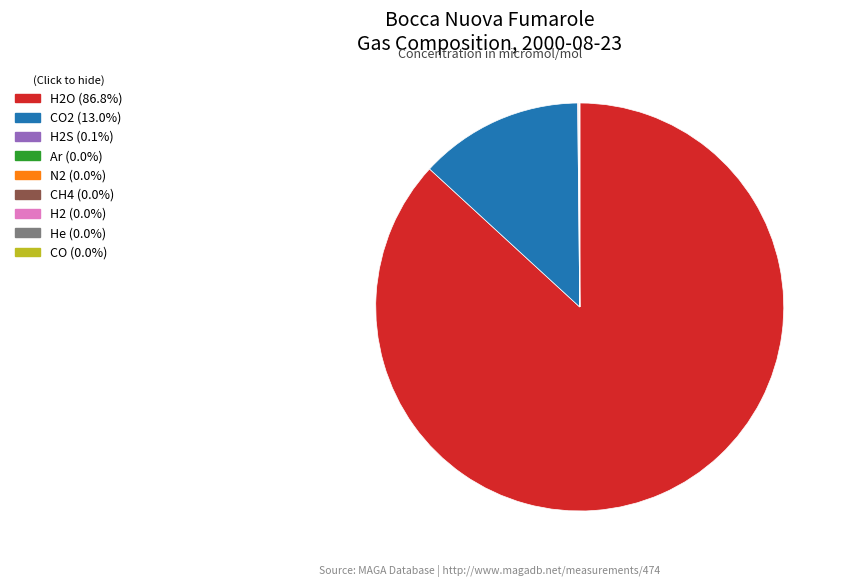

Does any single category account for the majority?

Yes